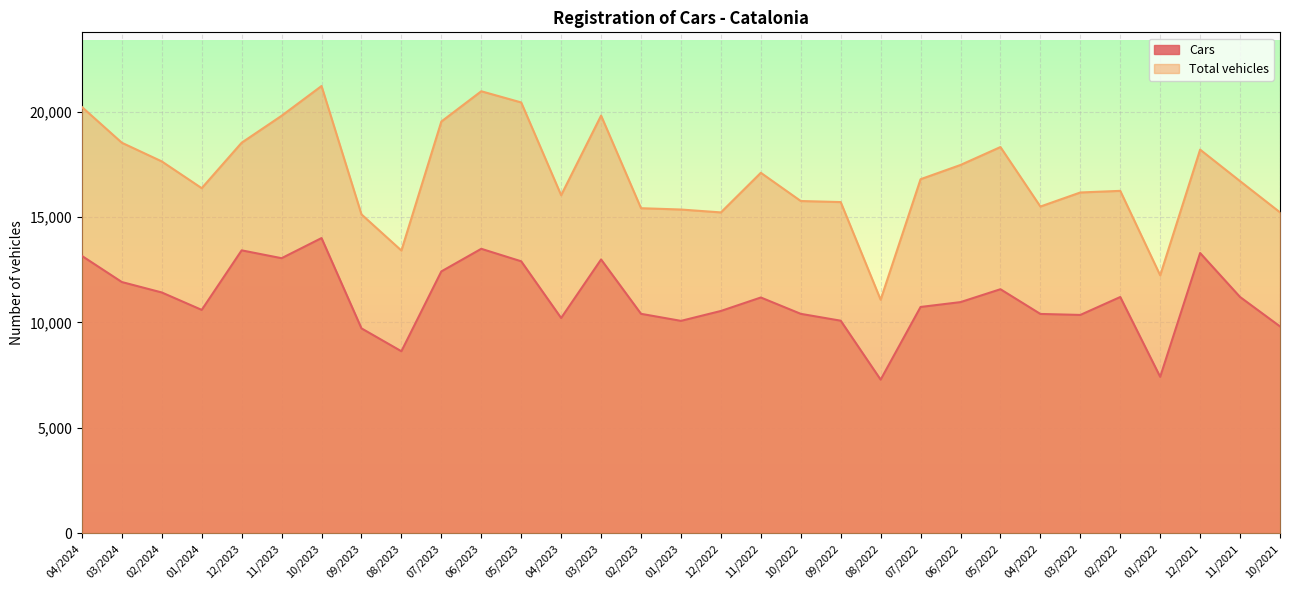

What are all the series names shown in the legend?

Cars, Total vehicles